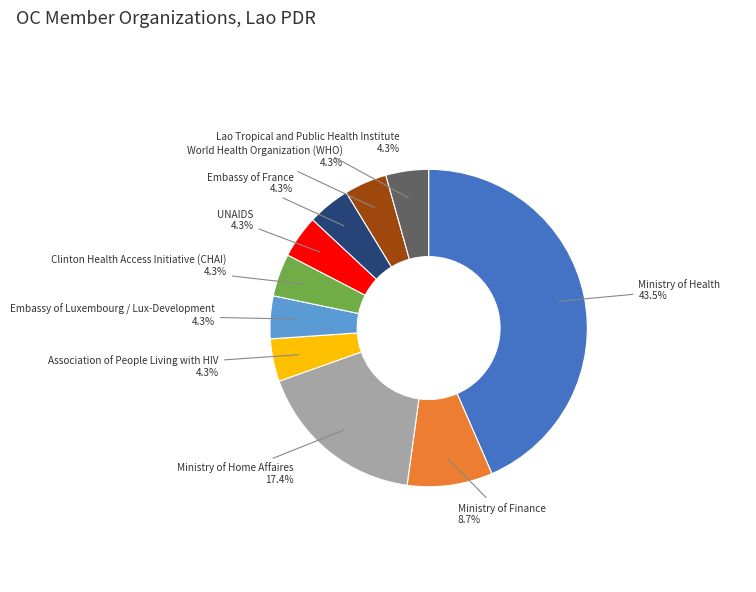

Is there any slice that represents more than half of the pie?

No